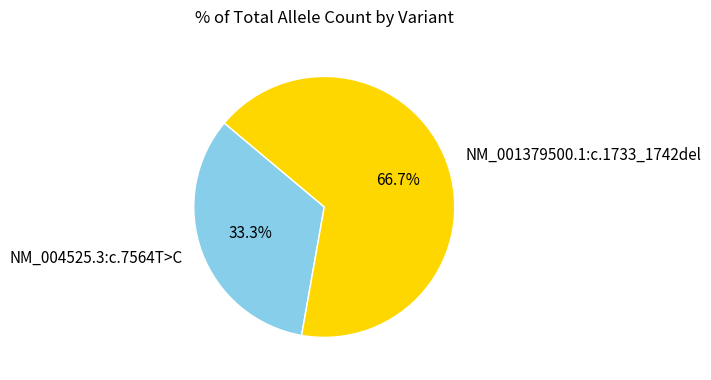

Does NM_004525.3:c.7564T>C account for over 50% of the chart?

No